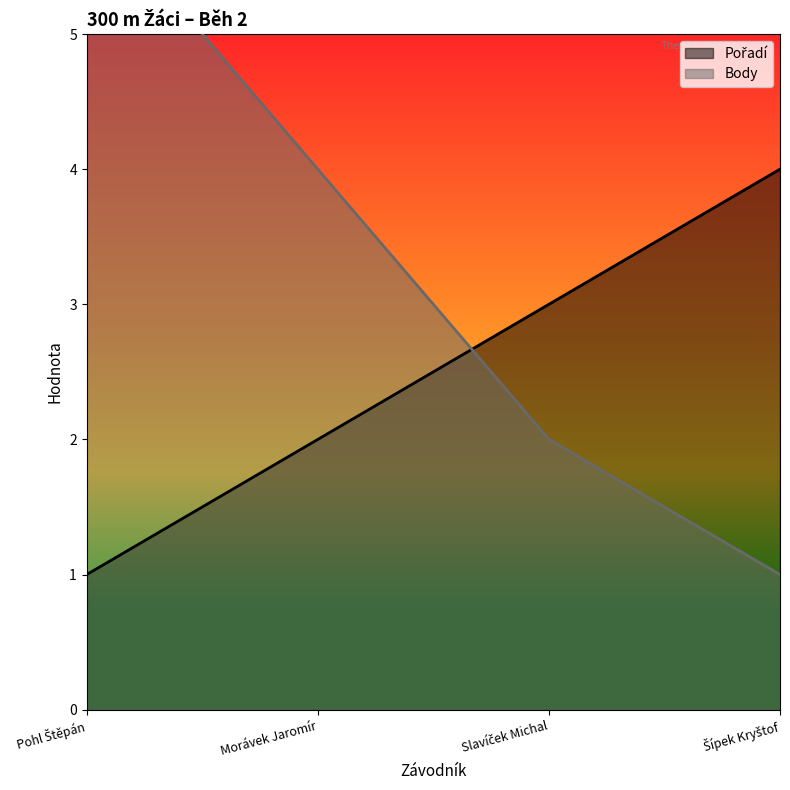

Which category has the highest value in the Body series?

Pohl Štěpán